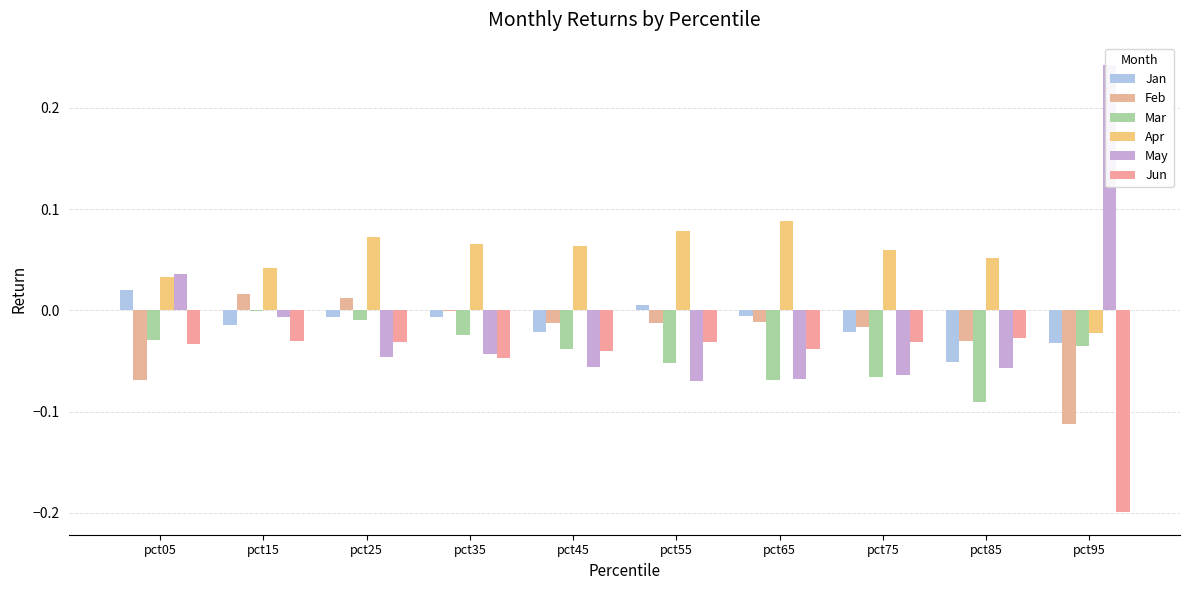

Which series has the widest spread of values?

May